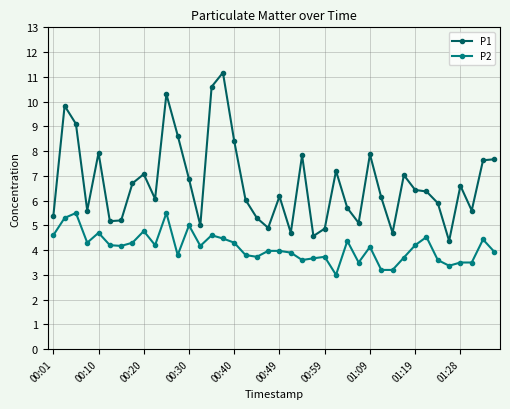

What is the difference between the maximum and minimum values in the P2 series?

2.5